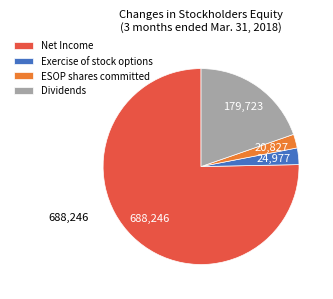

Does Dividends account for over 50% of the chart?

No